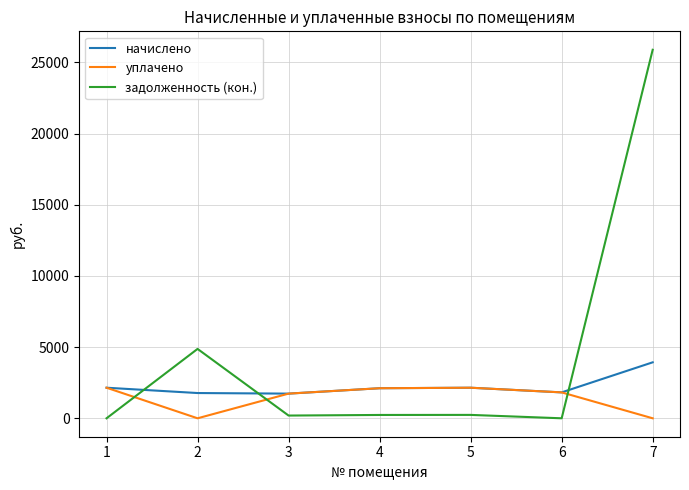

Which series has the widest spread of values?

задолженность (кон.)